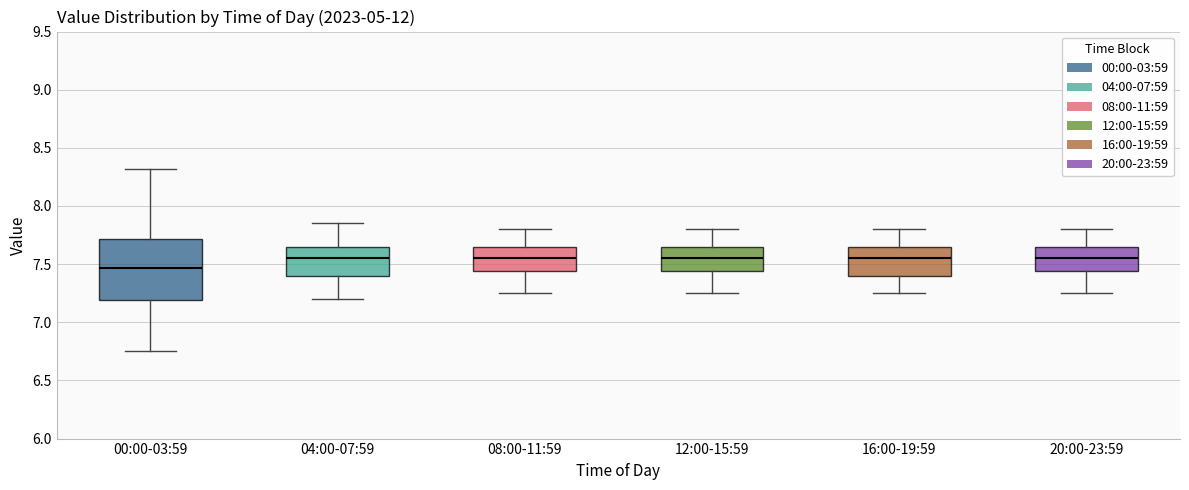

Reading left to right, transcribe this box plot: for each box, give where its median line is, the range the box spans, and where its two whiskers end, as read against the y-axis. The values are not printed on the chart, so give them approximately, as read against the axis.

00:00-03:59: median 7.45, box 7.20 to 7.70, whiskers 6.75 to 8.30
04:00-07:59: median 7.55, box 7.40 to 7.65, whiskers 7.20 to 7.85
08:00-11:59: median 7.55, box 7.45 to 7.65, whiskers 7.25 to 7.80
12:00-15:59: median 7.55, box 7.45 to 7.65, whiskers 7.25 to 7.80
16:00-19:59: median 7.55, box 7.40 to 7.65, whiskers 7.25 to 7.80
20:00-23:59: median 7.55, box 7.45 to 7.65, whiskers 7.25 to 7.80